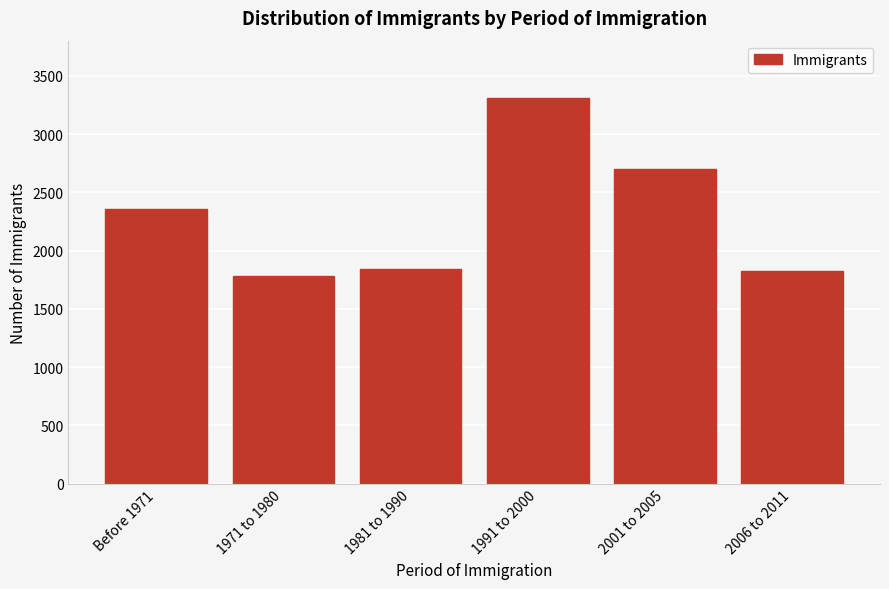

What is the change in value from 1981 to 1990 to 1991 to 2000?

+1465